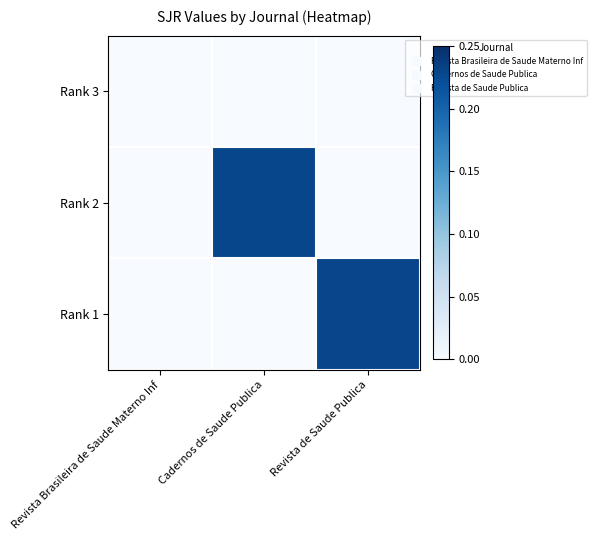

Which has a higher value, Revista de Saude Publica or Revista Brasileira de Saude Materno Inf?

Revista de Saude Publica